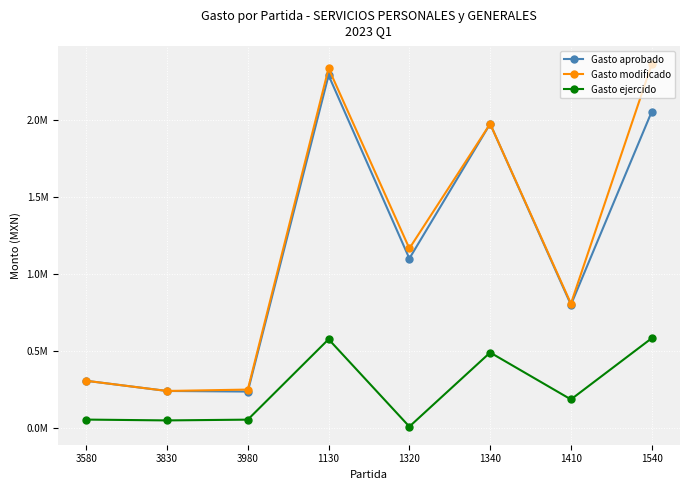

What are all the series names shown in the legend?

Gasto aprobado, Gasto modificado, Gasto ejercido